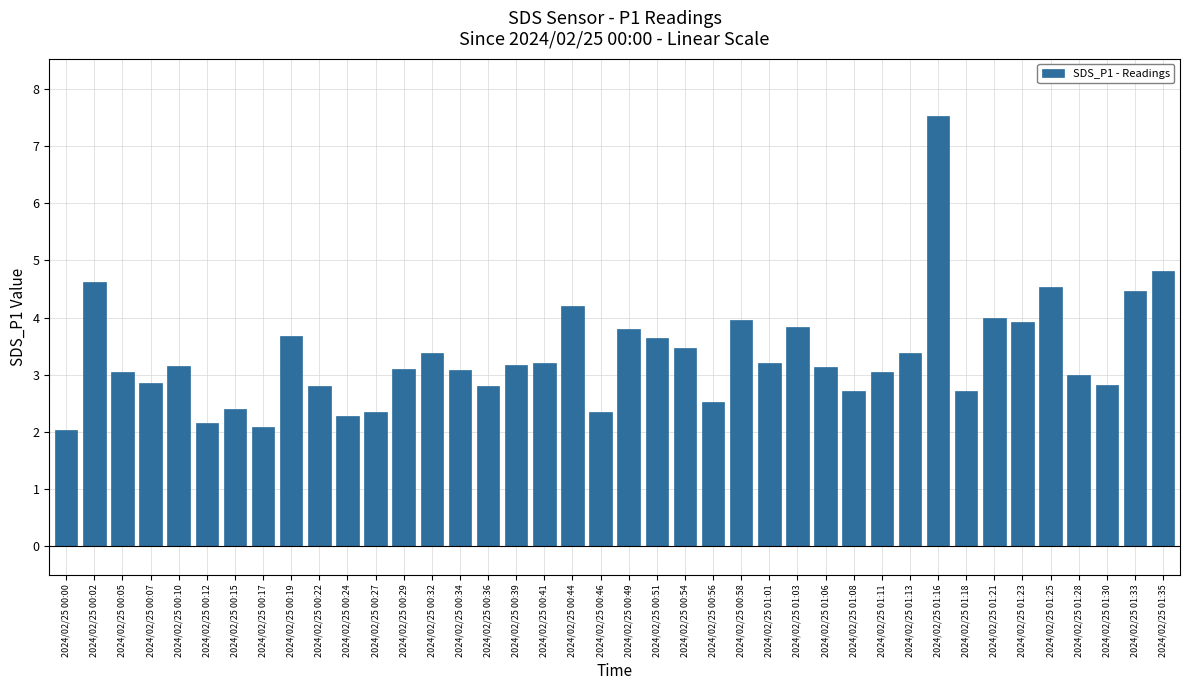

How many bars are there in total?

40